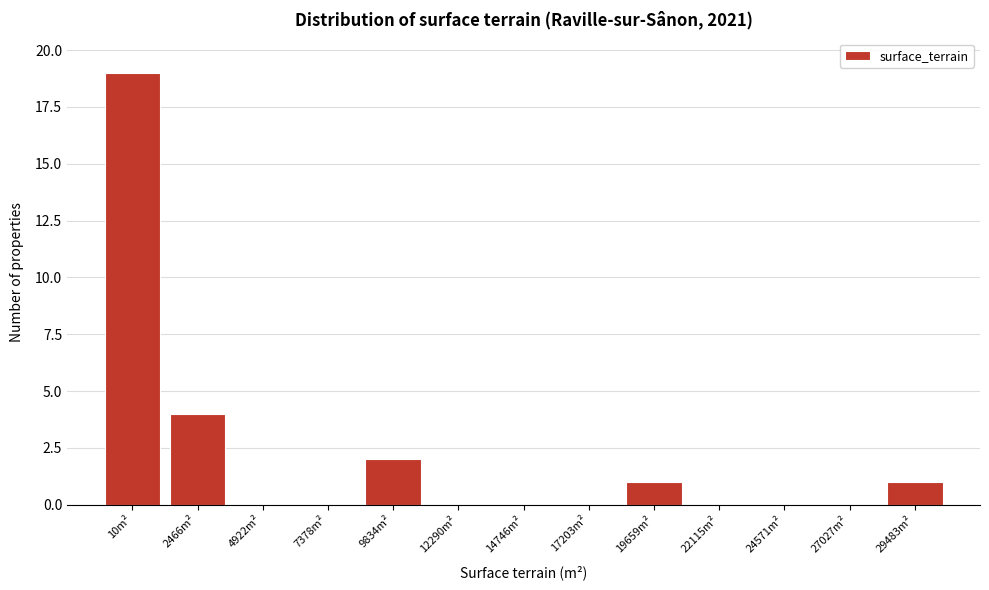

Reading right to left, list all the values displayed in this chart.

29483m²=1	27027m²=0	24571m²=0	22115m²=0	19659m²=1	17203m²=0	14746m²=0	12290m²=0	9834m²=2	7378m²=0	4922m²=0	2466m²=4	10m²=19